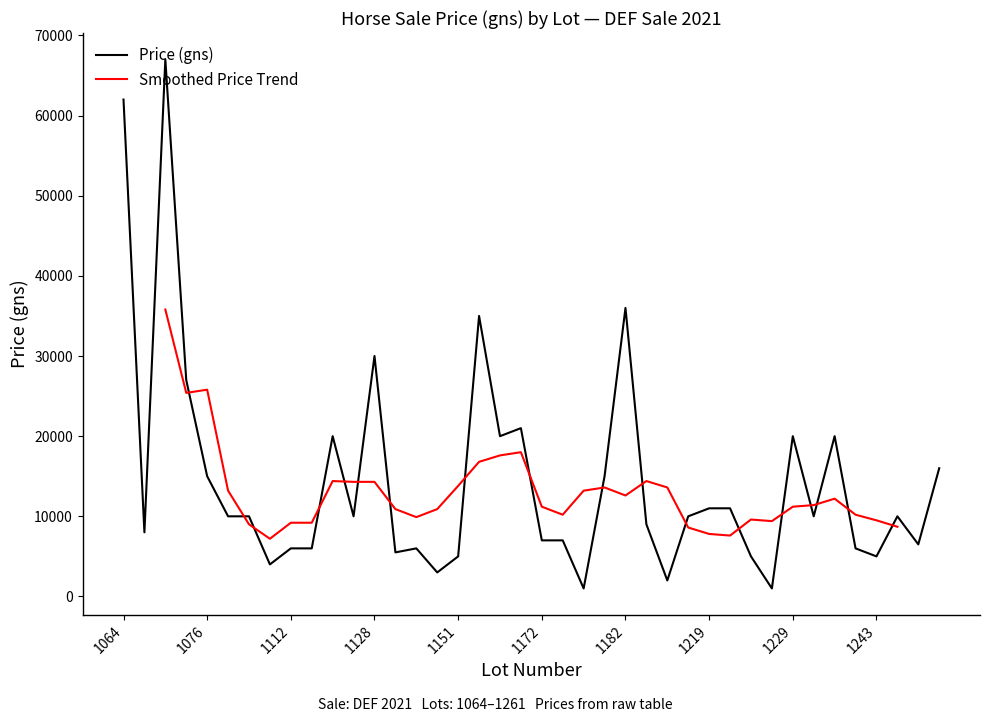

What is the sum of all Lot Number values?

44194